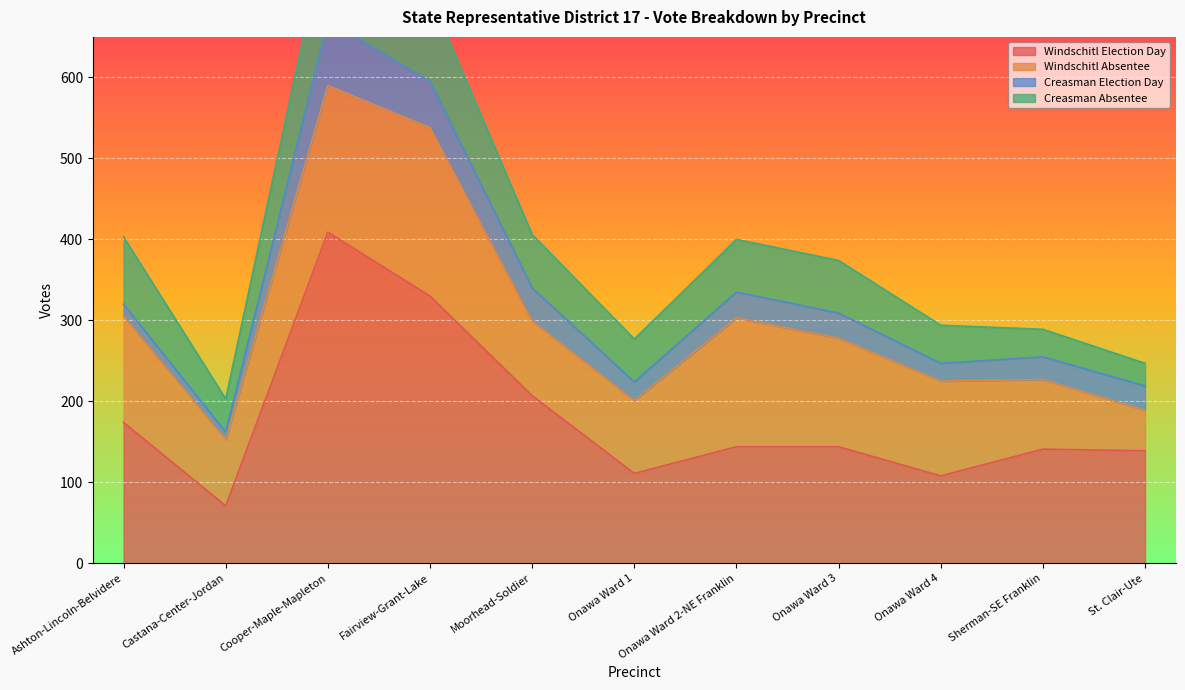

At Fairview-Grant-Lake, list the series in order from smallest to largest.

Creasman Election Day, Creasman Absentee, Windschitl Absentee, Windschitl Election Day